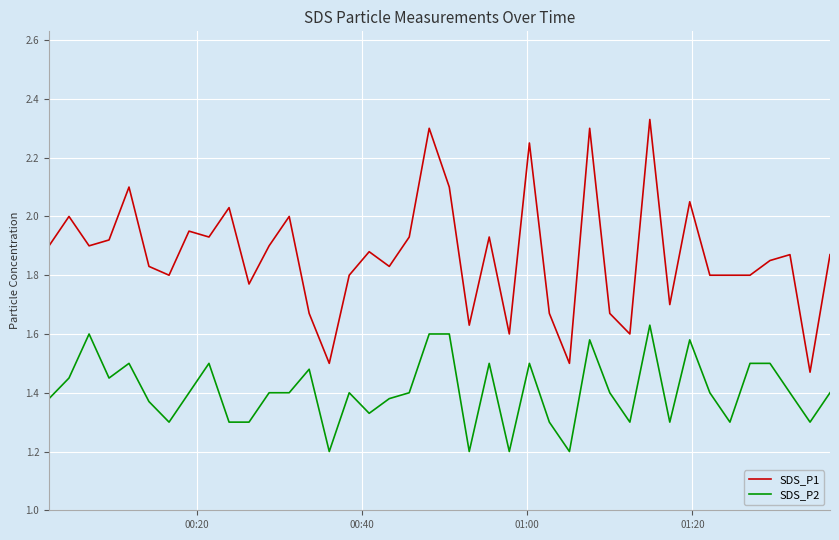

Which series has the largest total across all categories?

SDS_P1